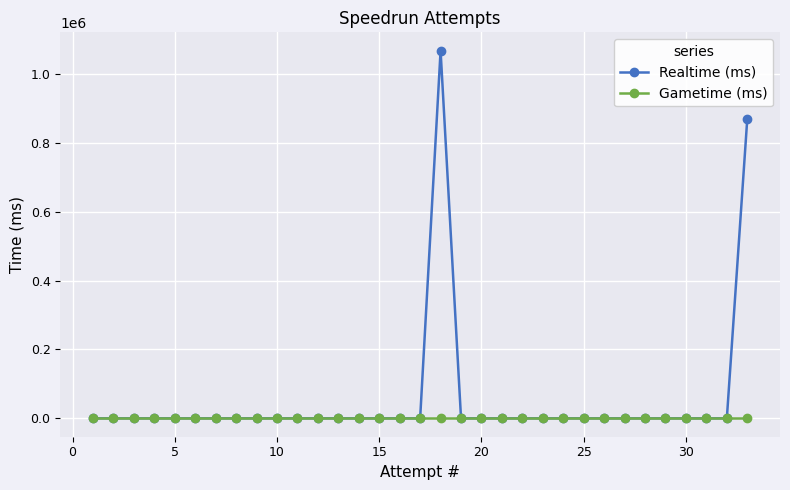

Count the number of data series in this chart.

2